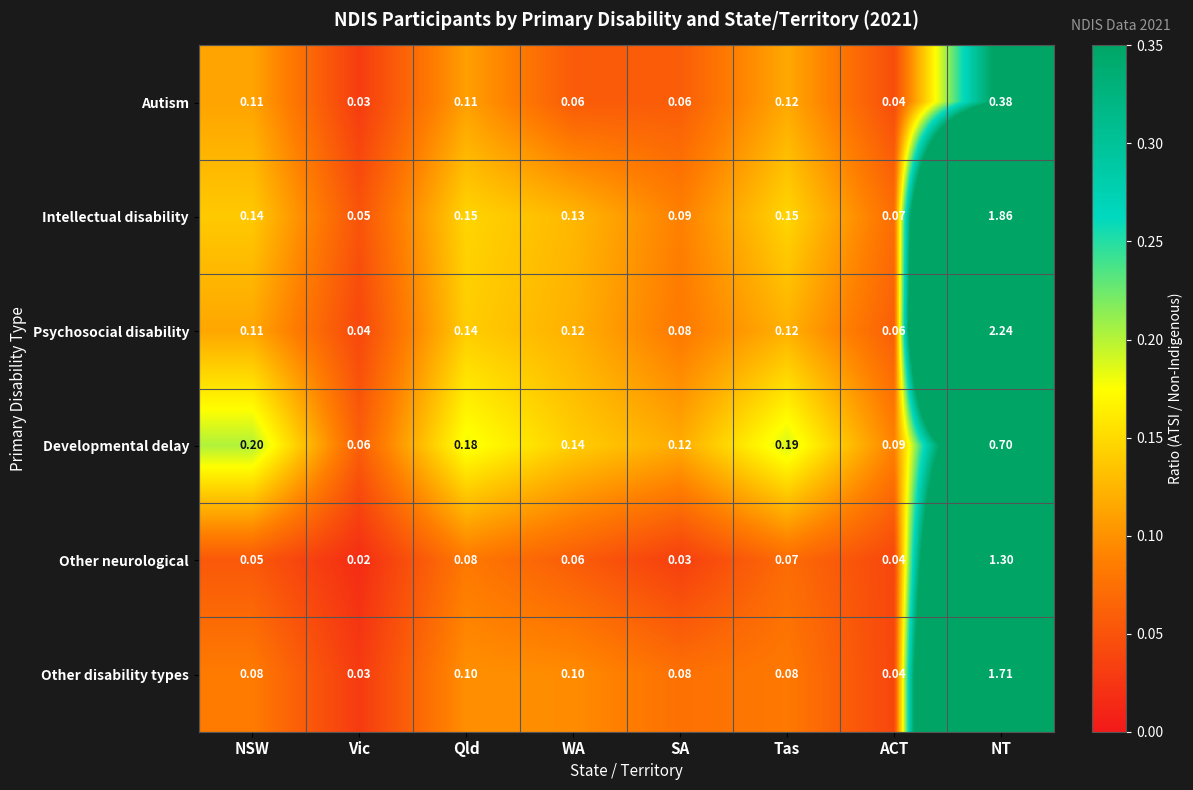

Is the value of Intellectual disability at WA greater than the value of Developmental delay at Qld?

No